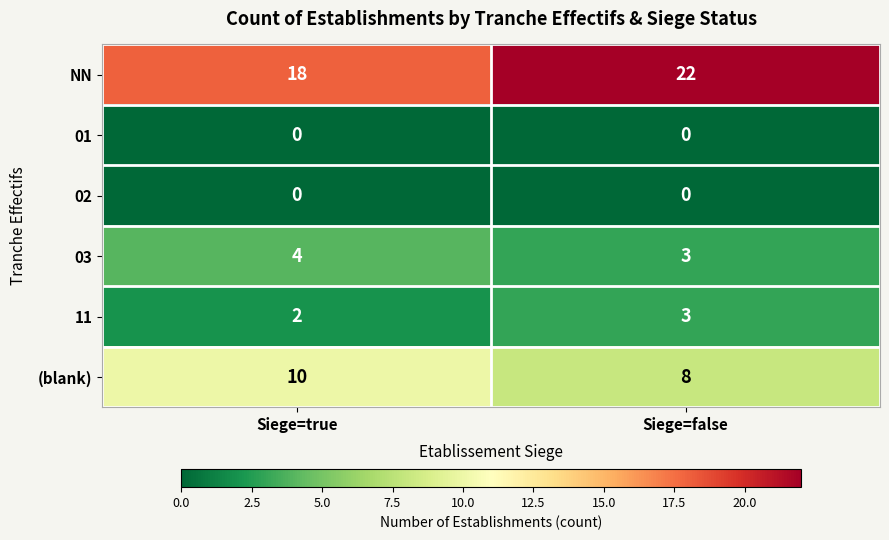

What is the average value of the NN series?

20